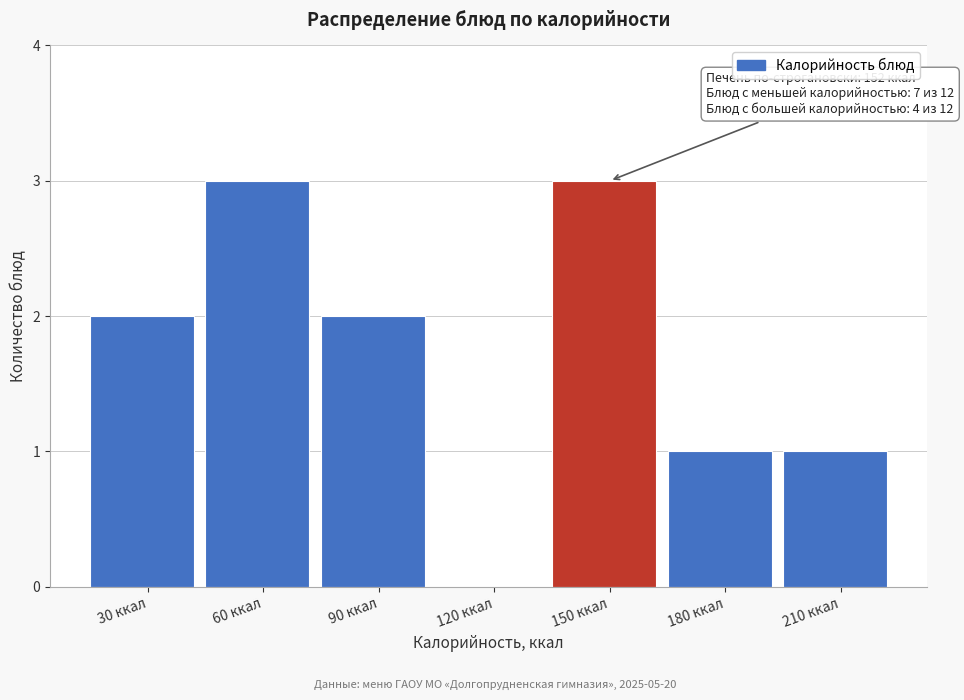

Reading right to left, list all the values displayed in this chart.

210 ккал=1	180 ккал=1	150 ккал=3	120 ккал=0	90 ккал=2	60 ккал=3	30 ккал=2